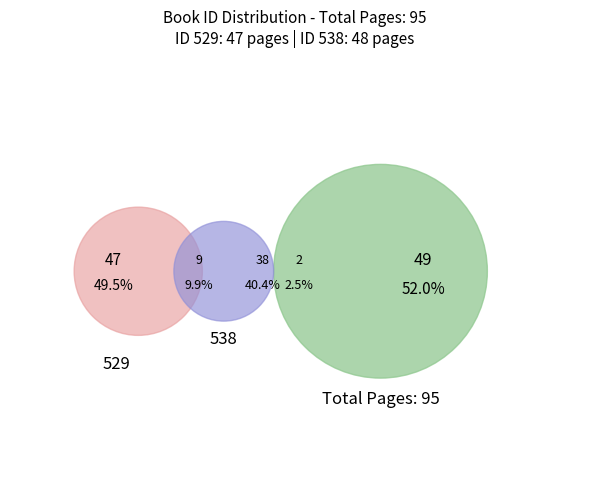

Combined, do 529 and 538 account for over 50%?

Yes